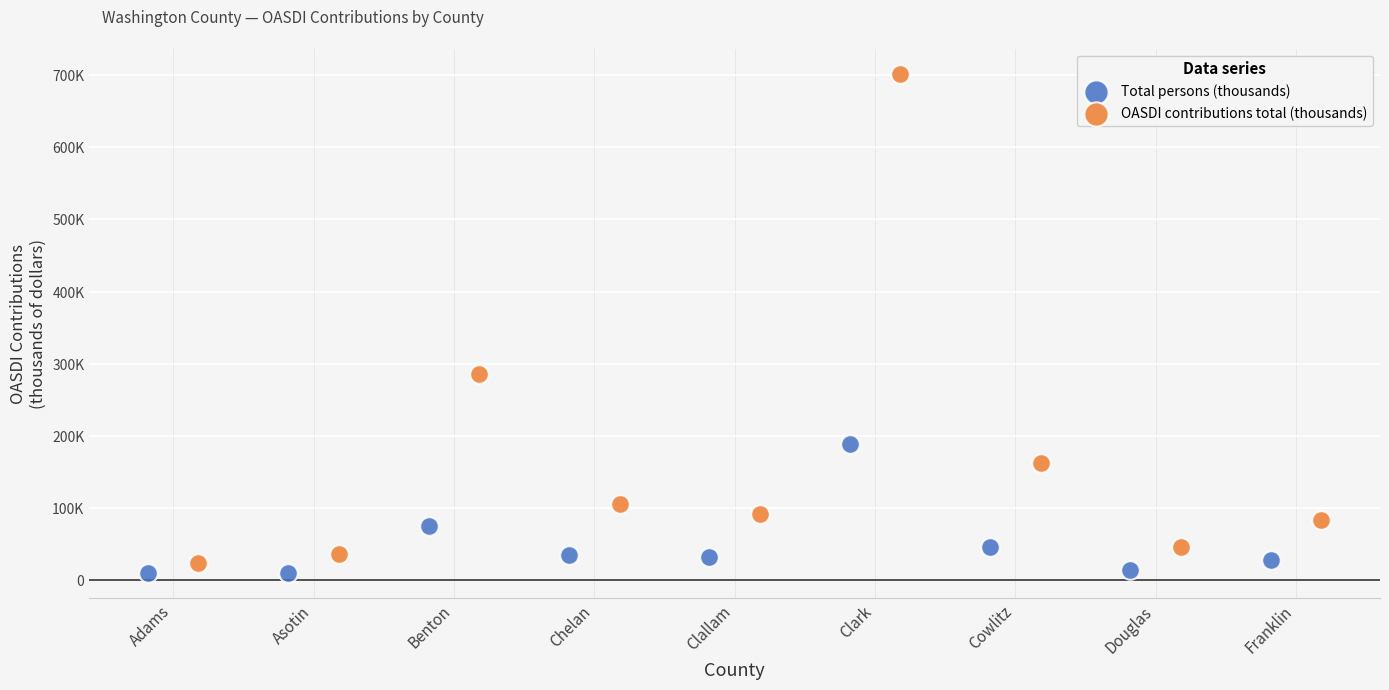

What are all the series names shown in the legend?

Total persons (thousands), OASDI contributions total (thousands)